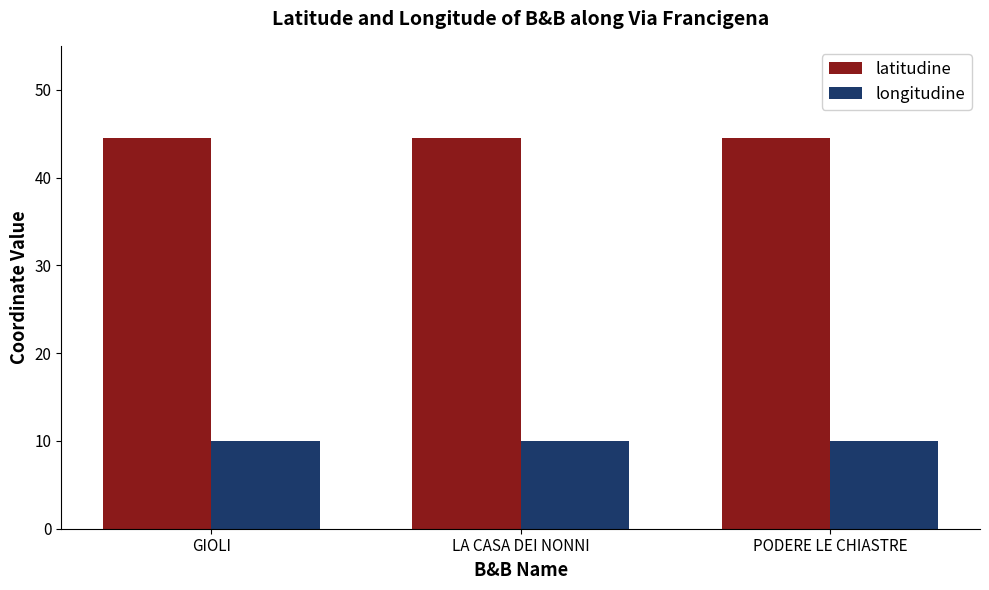

Rank the series at PODERE LE CHIASTRE from highest to lowest value.

latitudine, longitudine